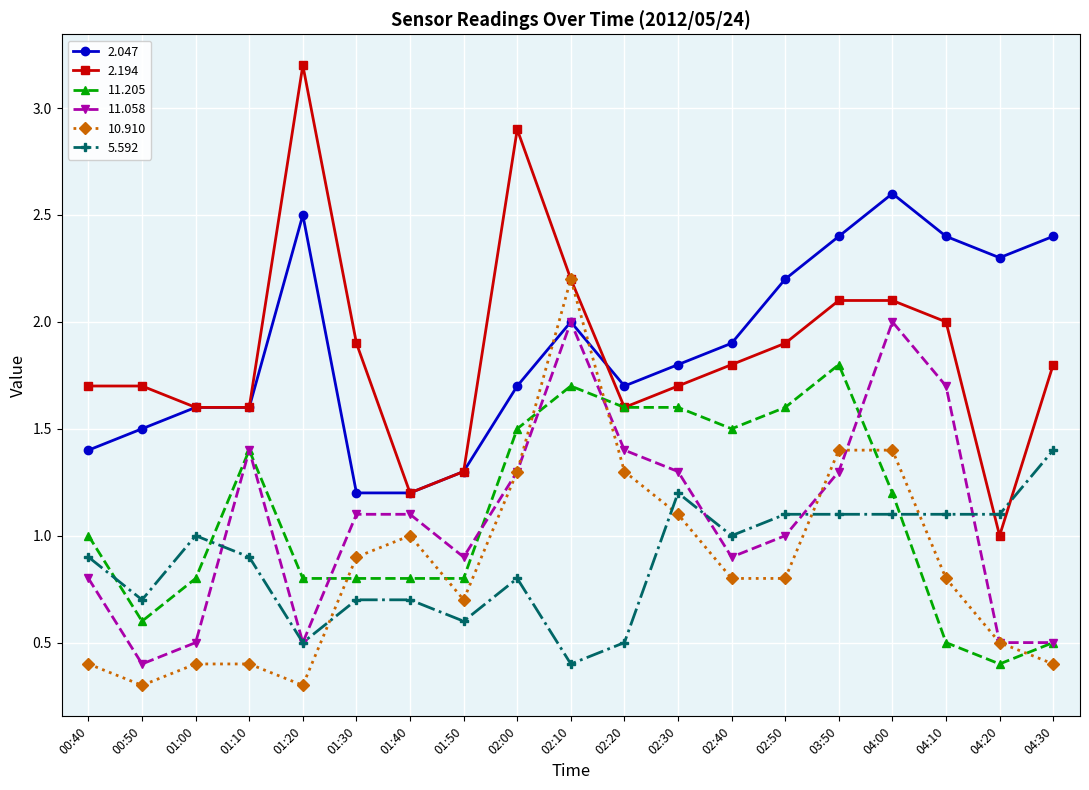

How many lines are shown in the chart?

6